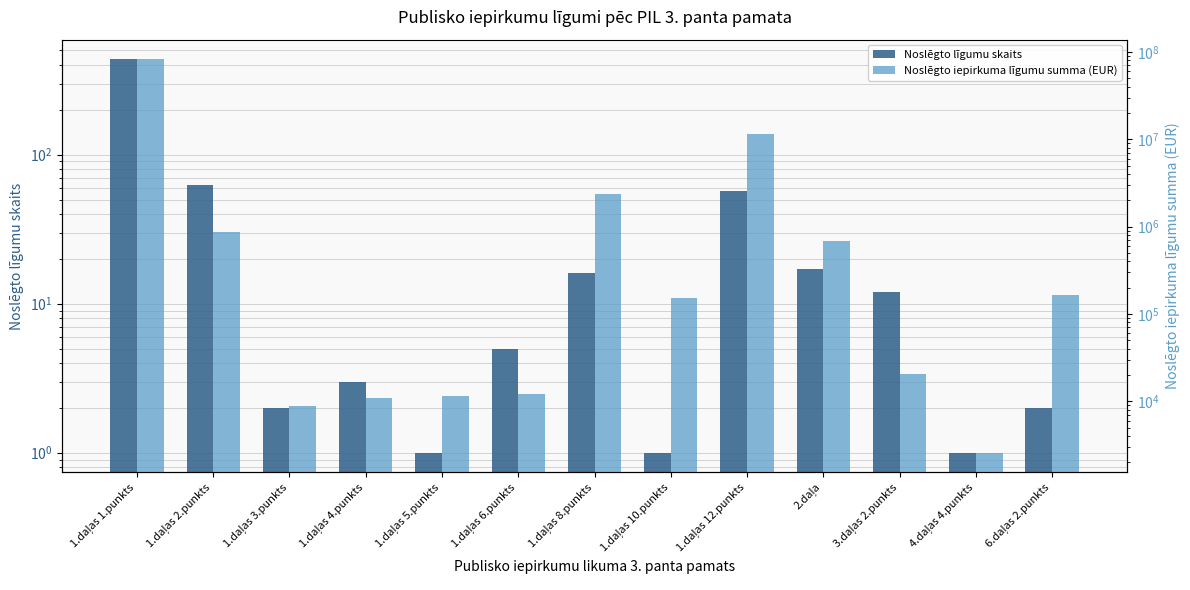

Which series has the largest range (max minus min)?

Noslēgto iepirkuma līgumu summa (EUR)